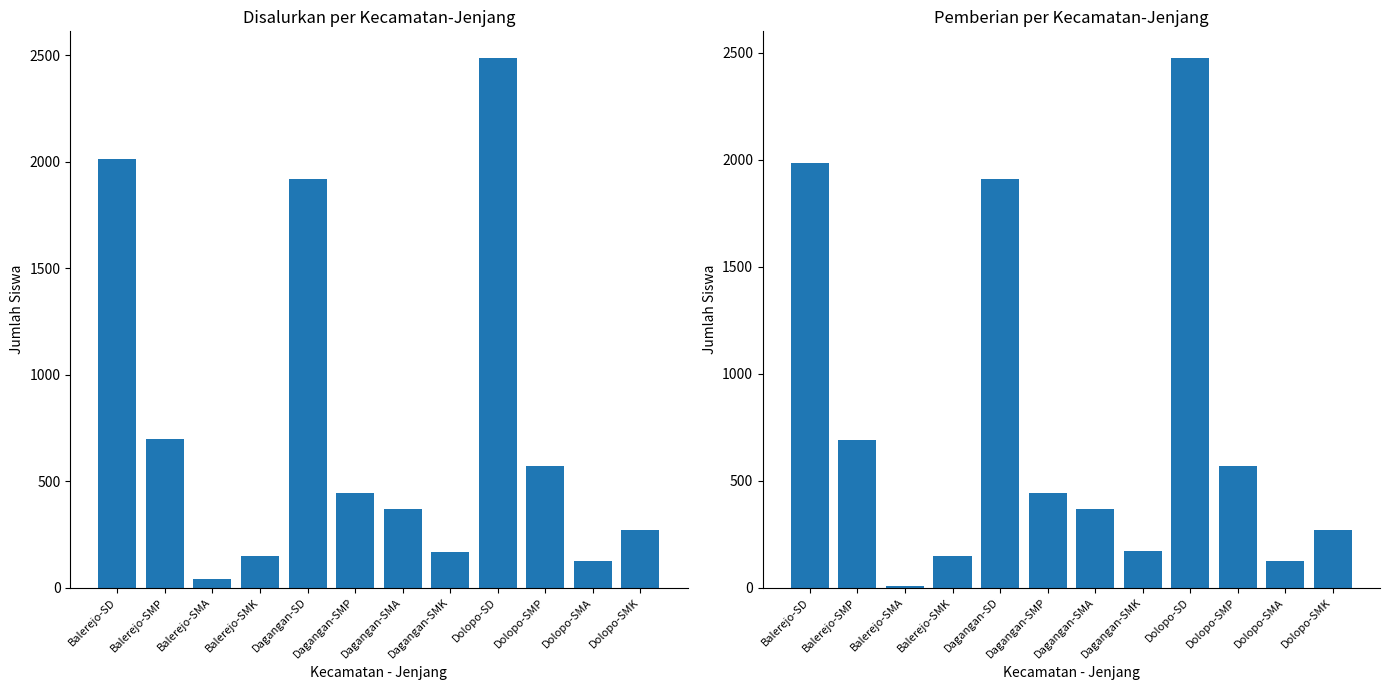

The value of Pemberian at Balerejo-SMP is 689. True or false?

True